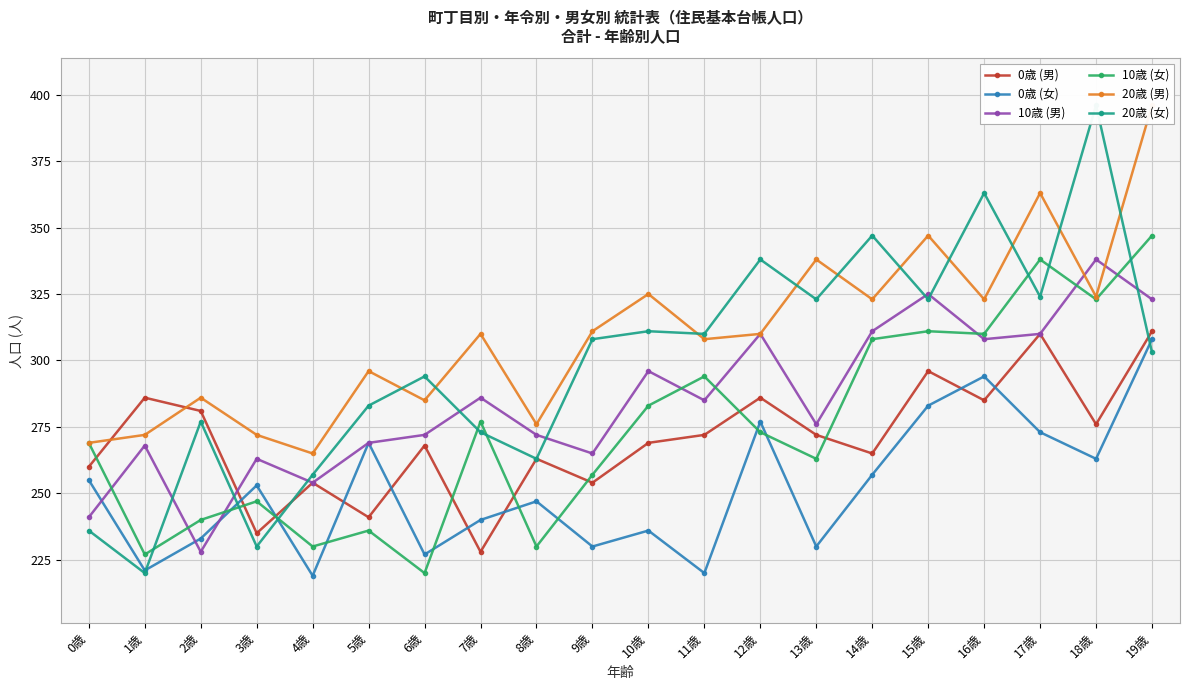

Which series changed the most between 8歳 and 14歳?

20歳 (女)